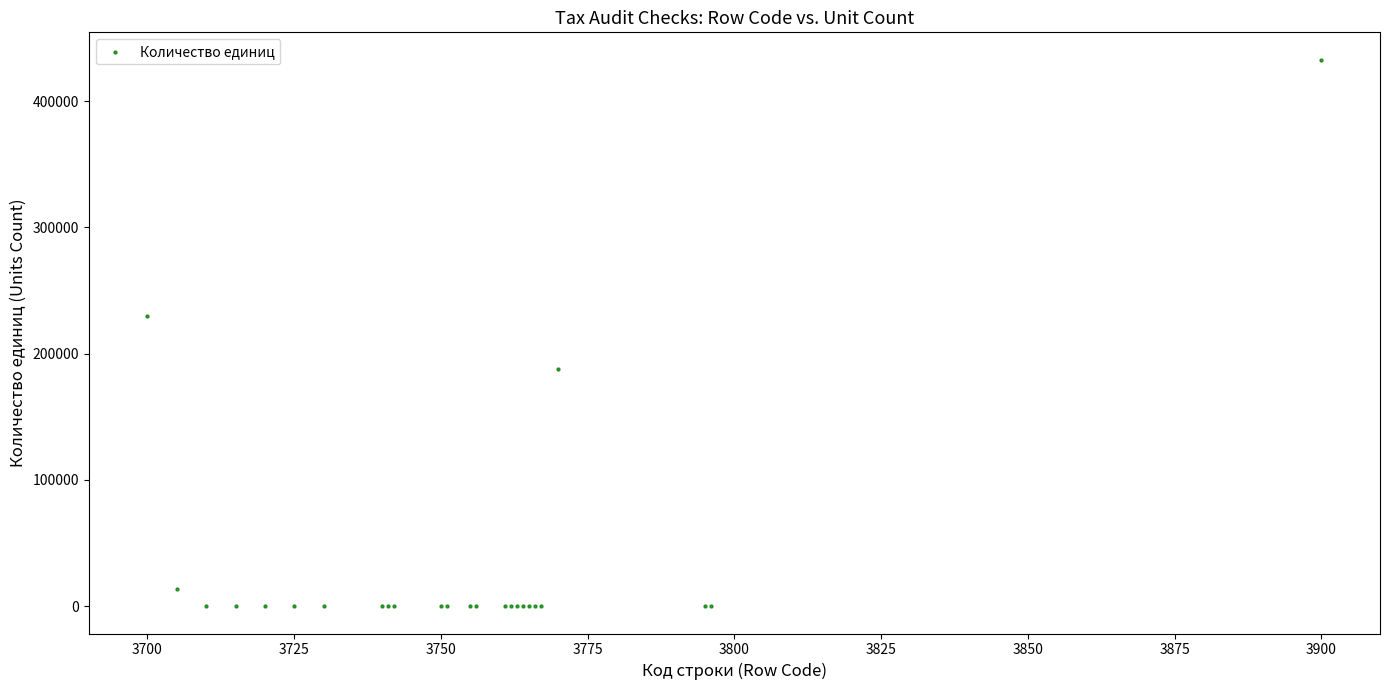

What Y value in the scatter plot is closest to 216400?

229865